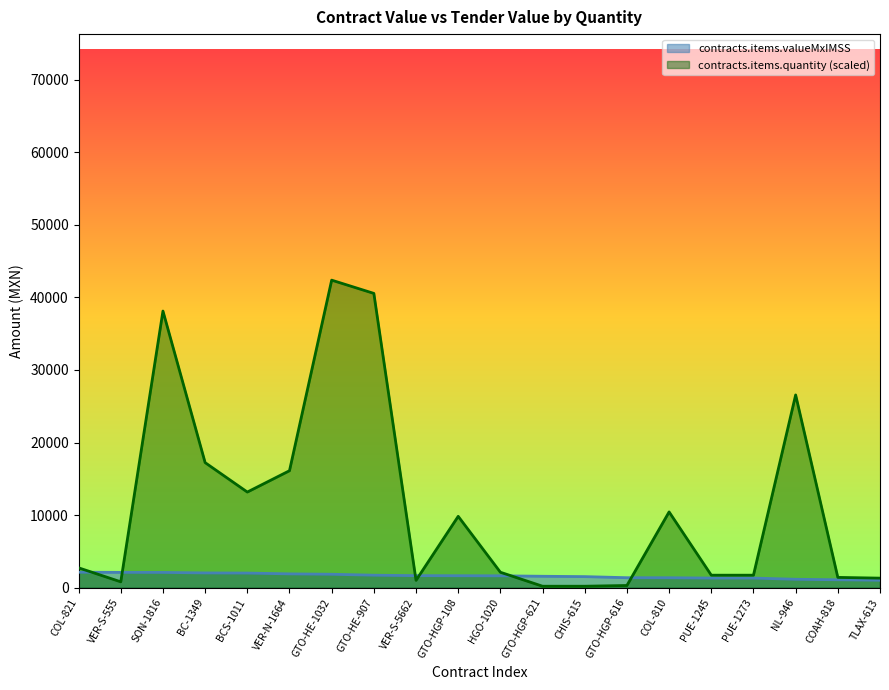

What value does the contracts.items.quantity series have at VER-S-555?

810.8